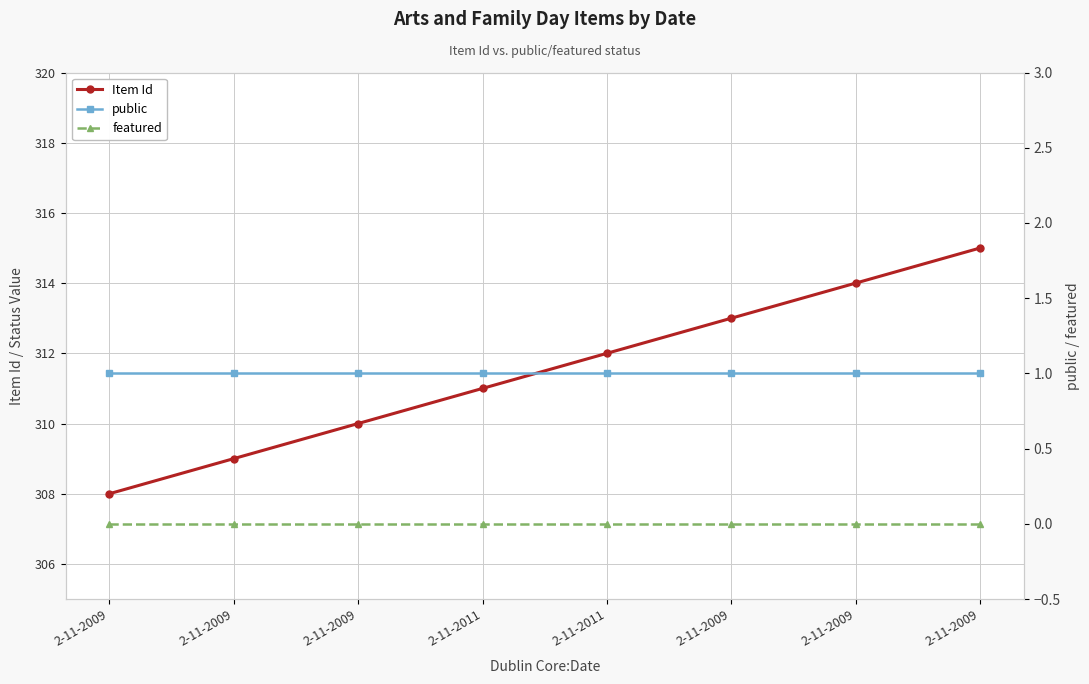

How many lines are shown in the chart?

3